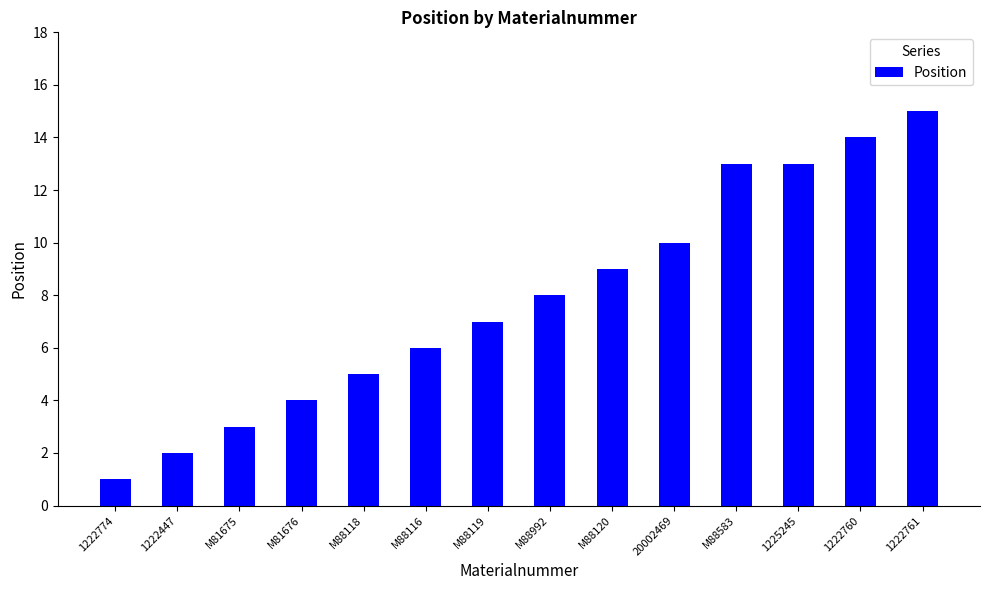

Which has a higher value, M88120 or 20002469?

20002469